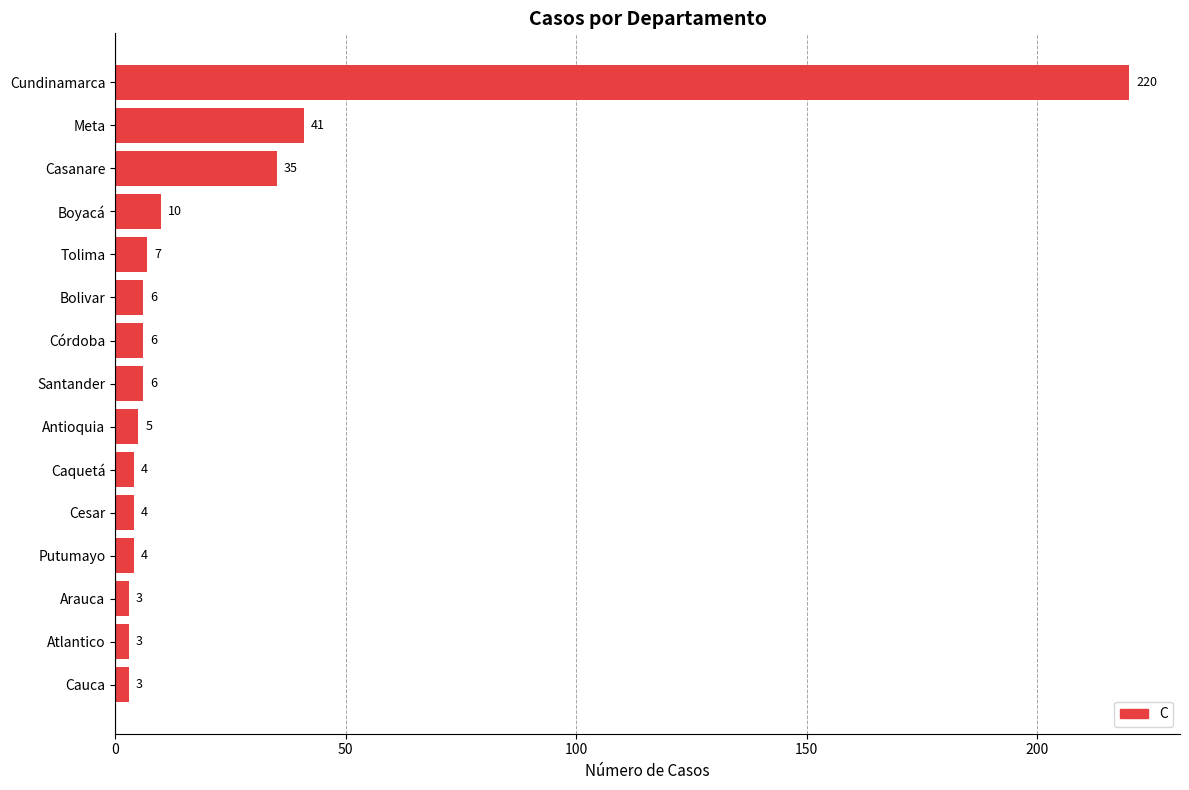

What is the ratio of the value at Putumayo to the value at Caquetá?

1.0